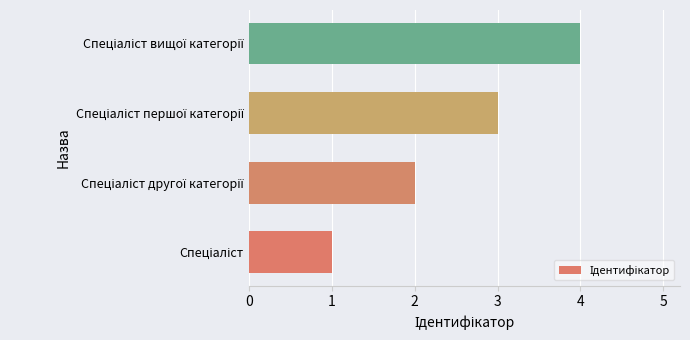

What is the difference between the second highest and minimum values?

2